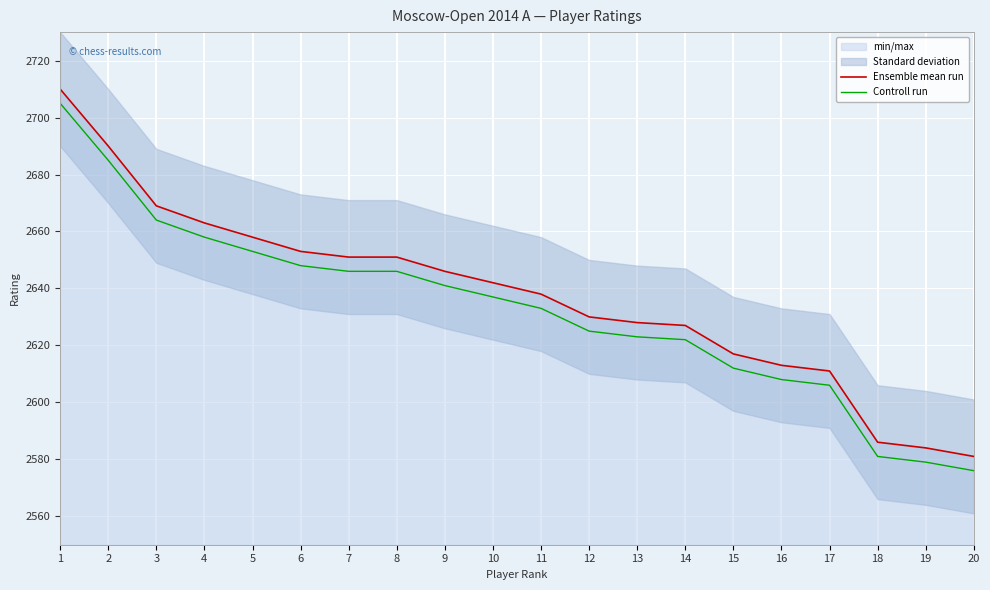

Reading left to right, what are all the values shown in this chart?

Ensemble mean run: 2710	2690	2669	2663	2658	2653	2651	2651	2646	2642	2638	2630	2628	2627	2617	2613	2611	2586	2584	2581
Controll run: 2705	2685	2664	2658	2653	2648	2646	2646	2641	2637	2633	2625	2623	2622	2612	2608	2606	2581	2579	2576